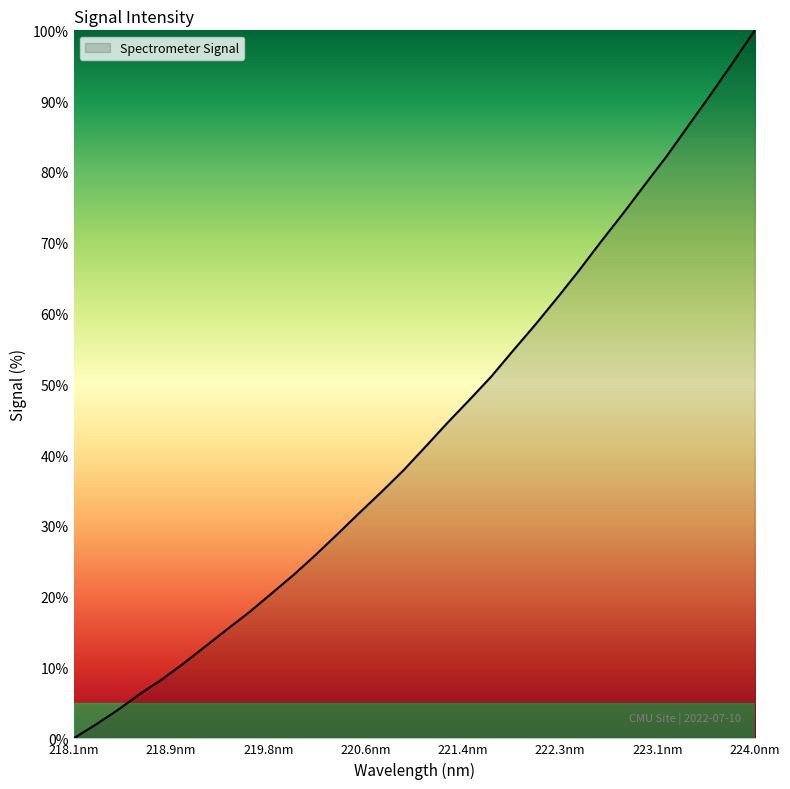

How many positive values are there?

31